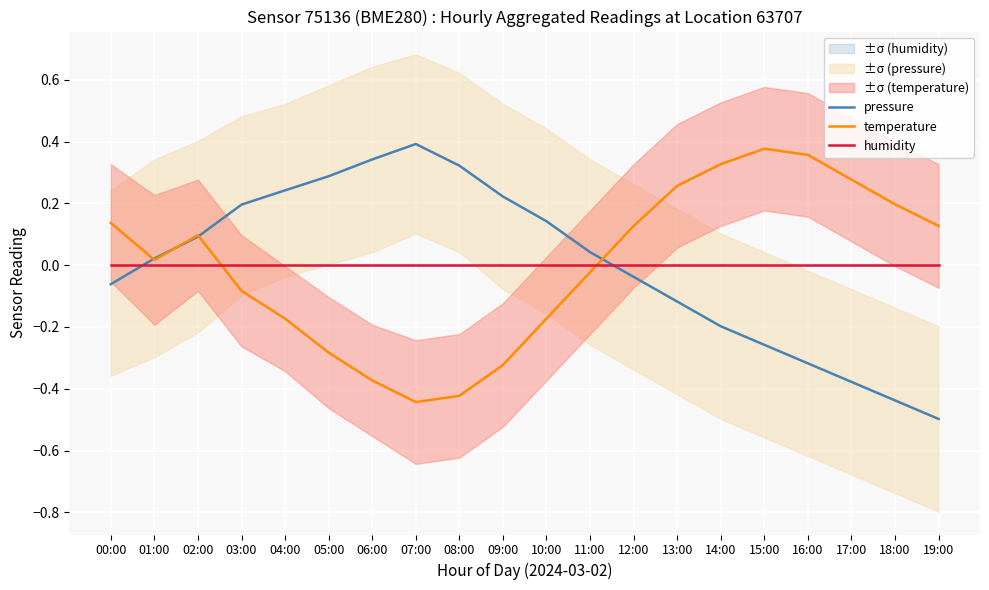

What is the smallest value displayed?

-0.5